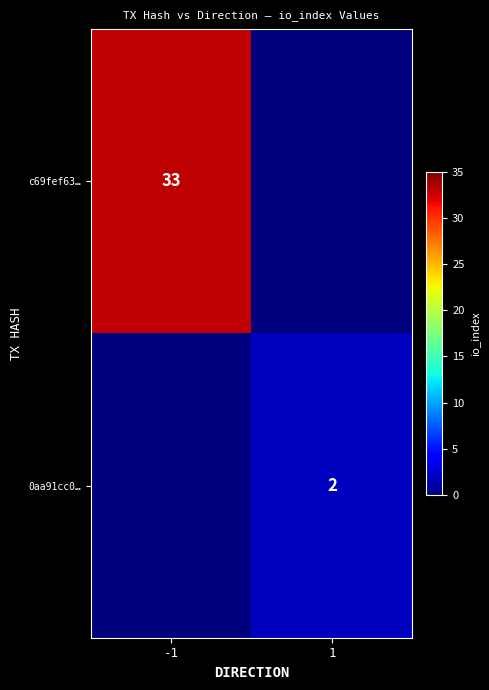

Is it true that 0aa91cc0… equals 1 at 1?

False